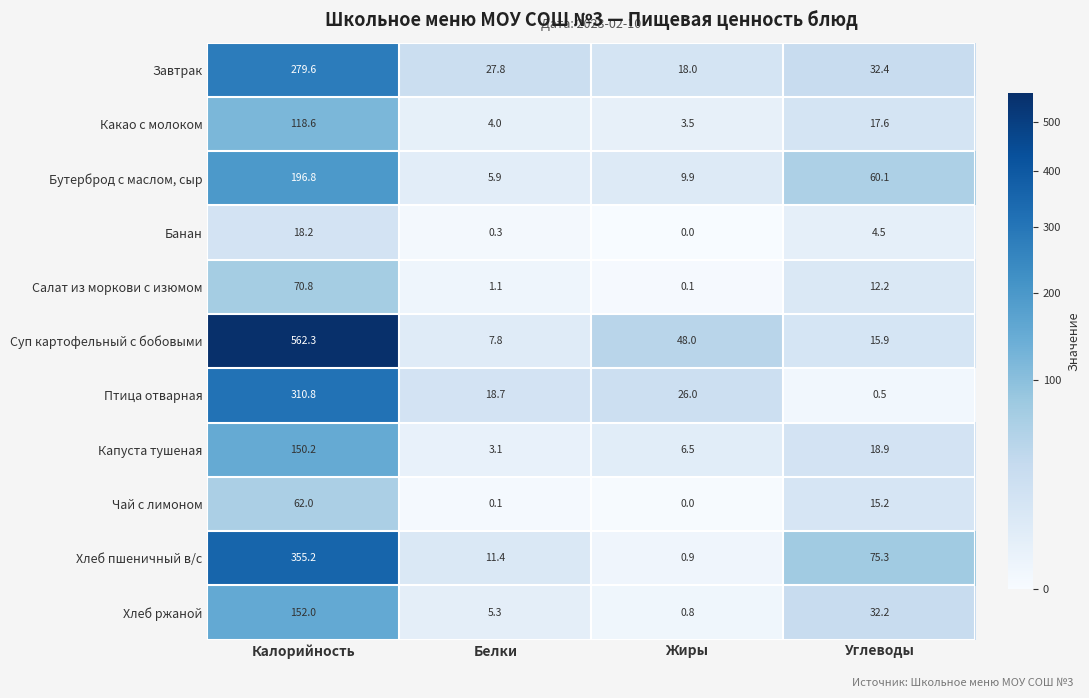

At how many categories does at least one series exceed 387?

1